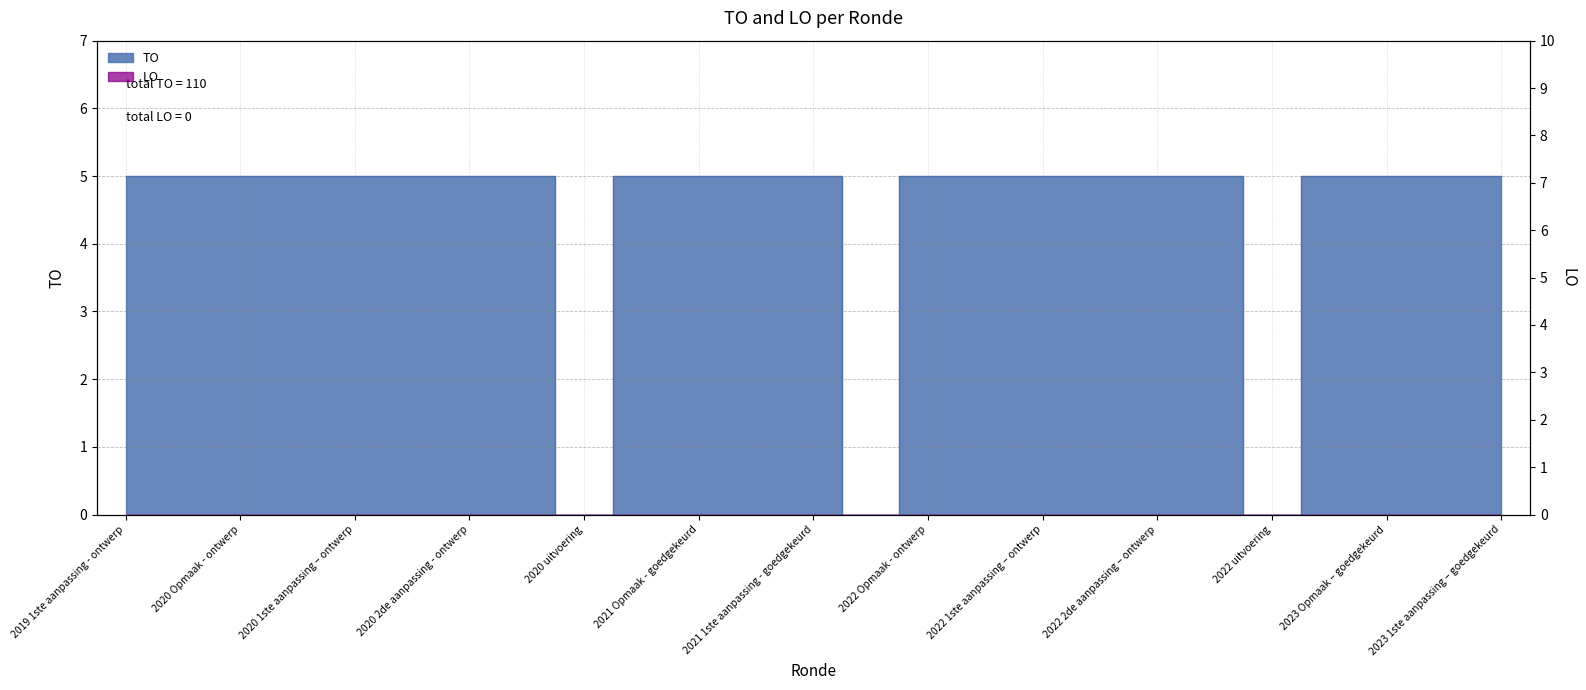

What is the label of the 15th point from the left?

2022 Opmaak - ontwerp